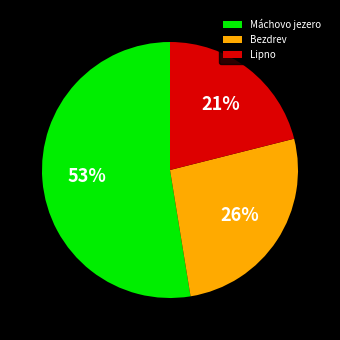

What is the largest slice in the pie chart?

Máchovo jezero